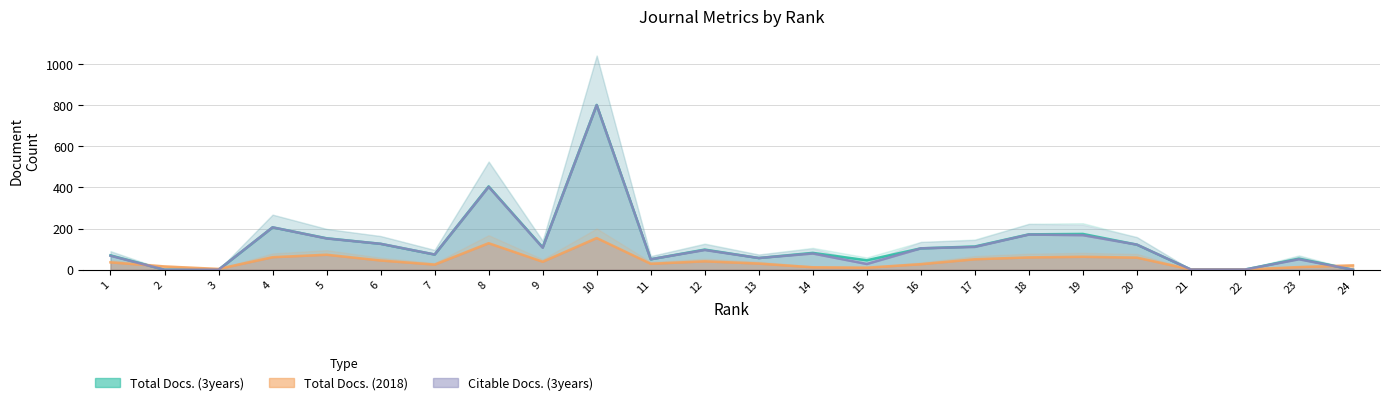

Reading right to left, list all the values displayed in this chart.

Total Docs. (2018): 21	13	1	1	59	63	60	51	27	10	12	30	41	29	154	39	129	25	45	73	61	4	16	36
Total Docs. (3years): 0	54	1	1	122	174	172	113	104	46	82	57	98	51	801	109	405	74	126	153	206	0	0	70
Citable Docs. (3years): 0	51	1	1	122	168	171	111	104	28	79	57	96	51	800	107	403	74	126	152	206	0	0	68